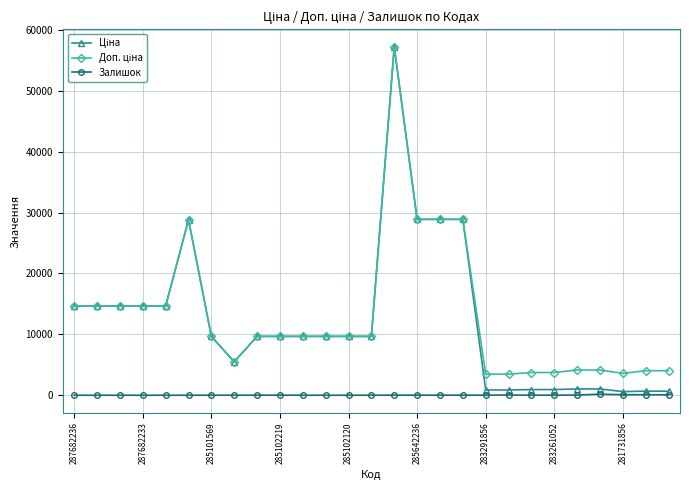

Is this an area chart (filled region under the line)?

No